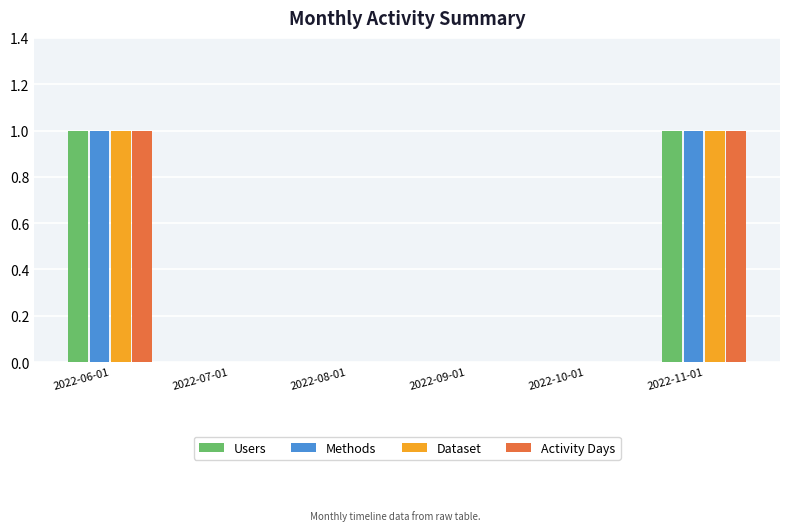

Is it true that Users equals 1 at 2022-09-01?

False